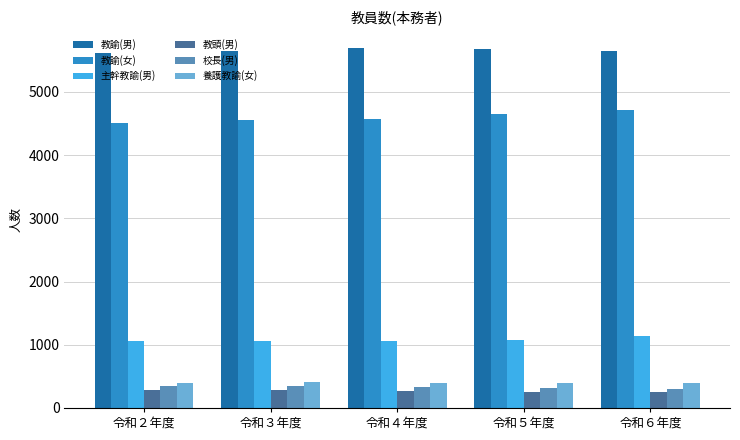

Count the number of data series in this chart.

6